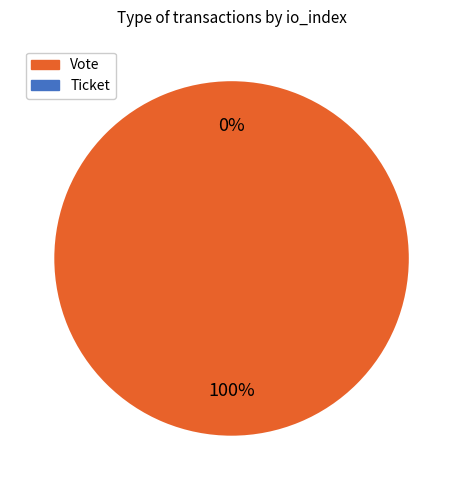

The Ticket slice represents 1% of the pie. True or false?

False